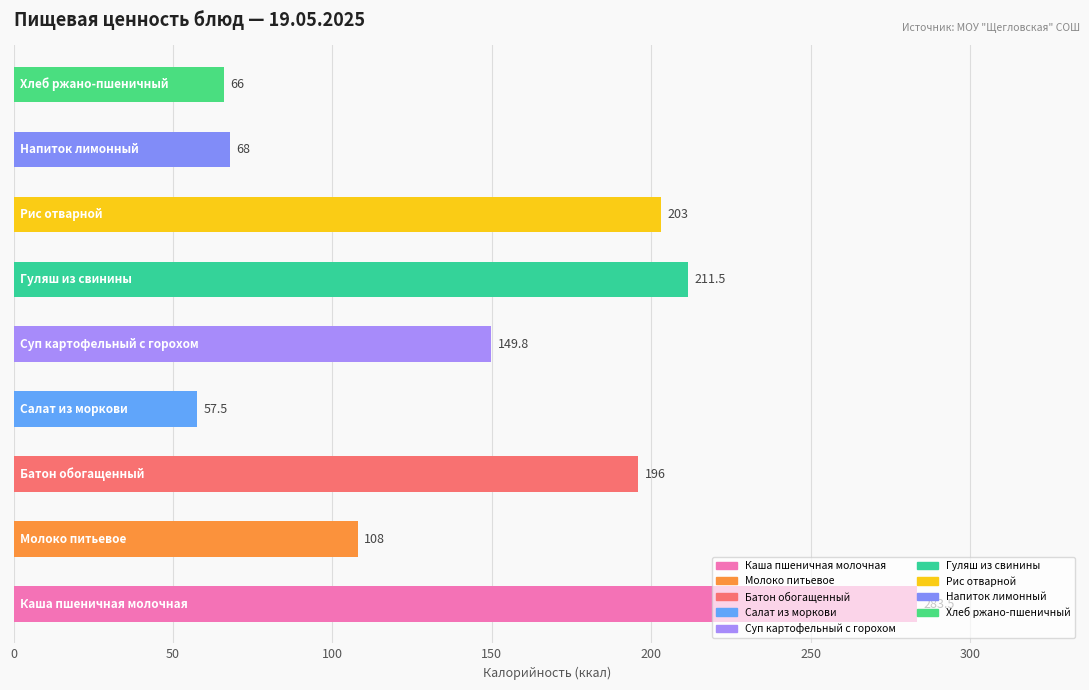

What is the maximum value shown in the chart?

283.5